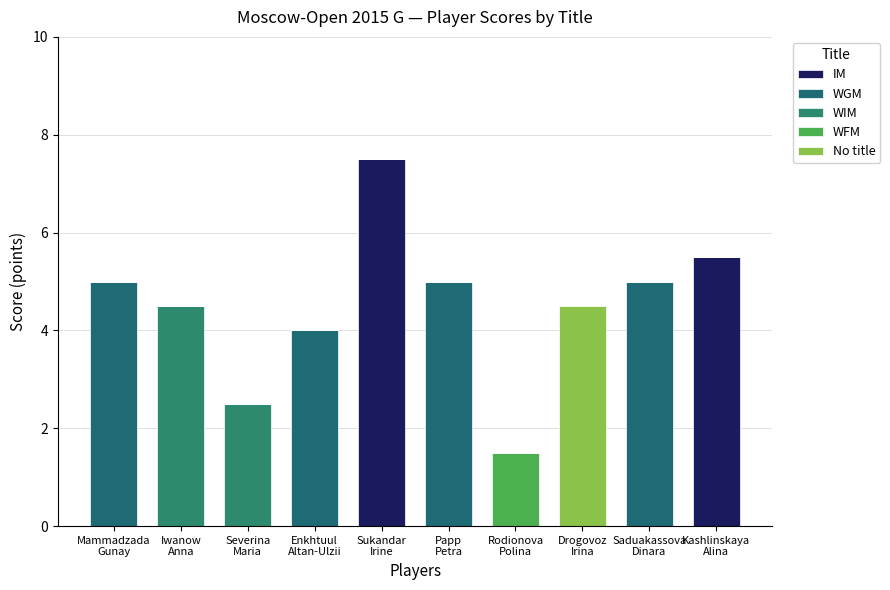

At how many categories does at least one series exceed 3?

8